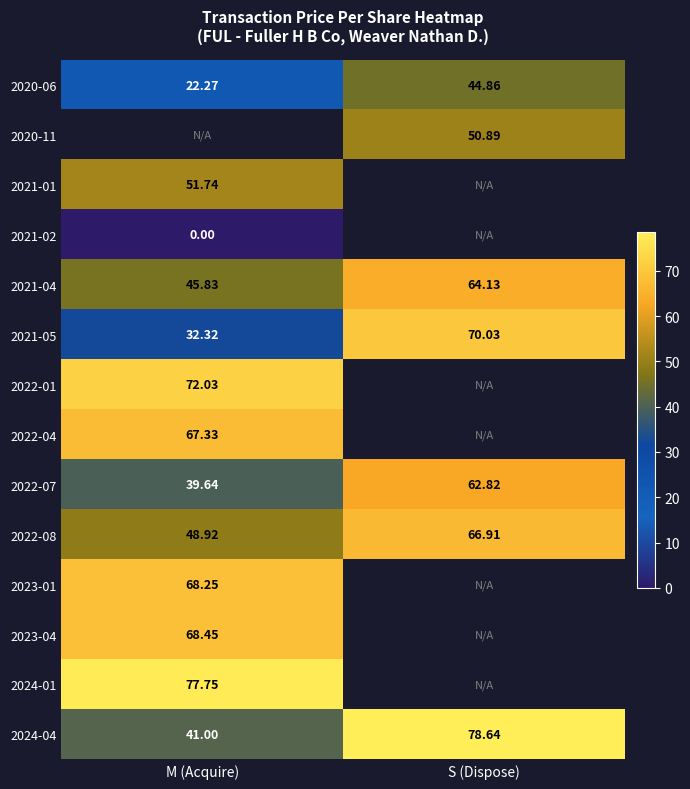

How many data points in 2024-04 are less than 78?

1